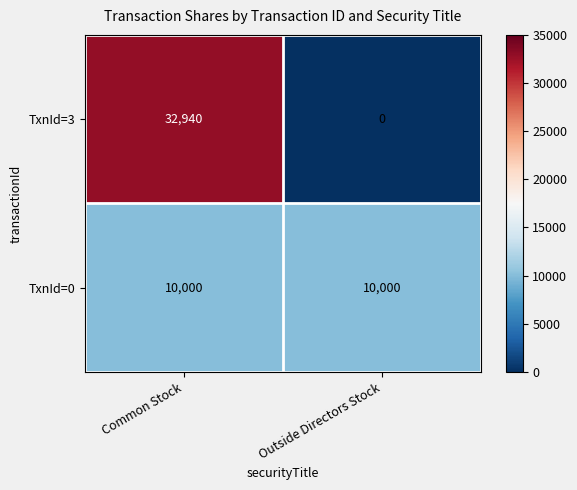

What is the spread (max minus min) of values at Outside Directors Stock?

10000